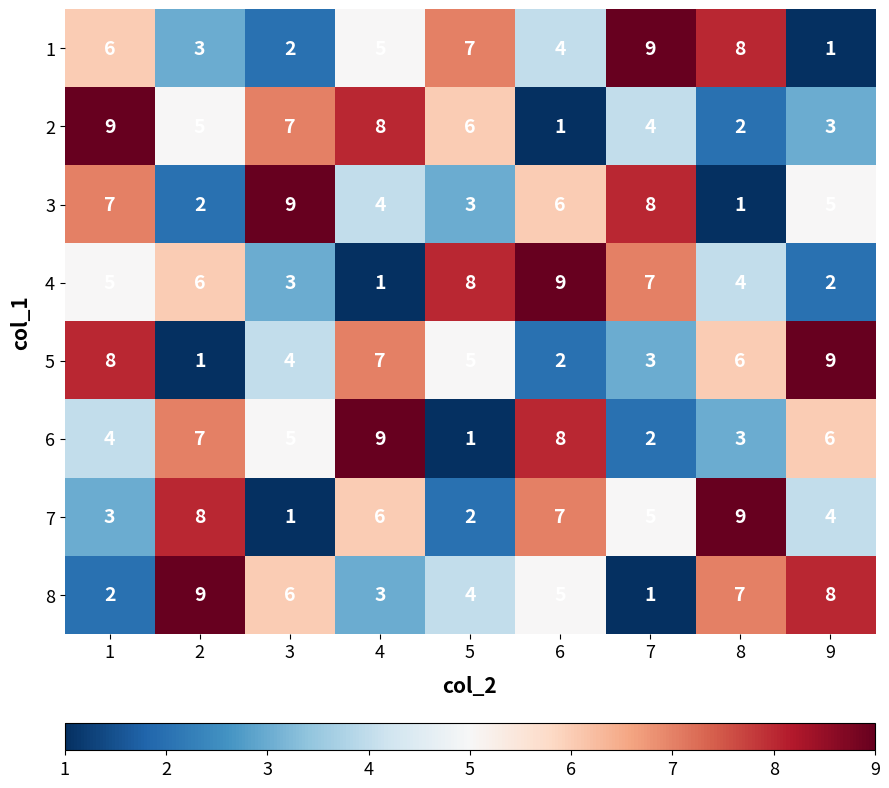

What is the difference between the highest and lowest values at 8?

8